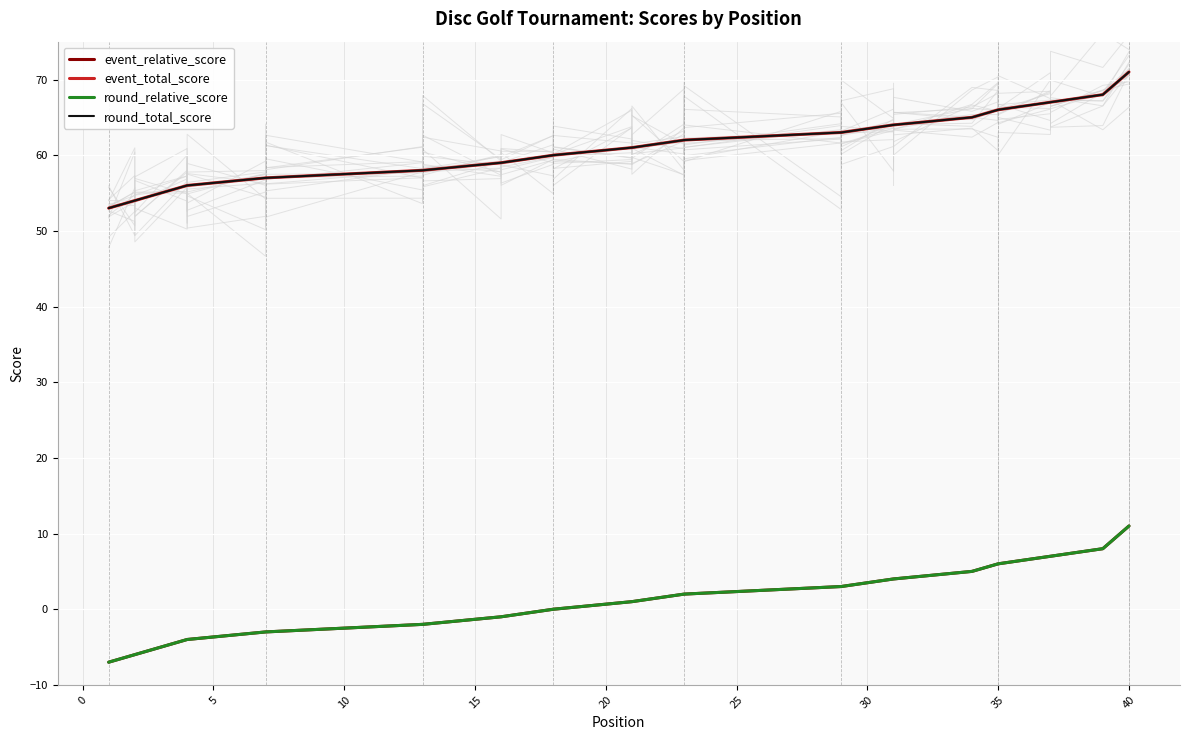

Which has a higher value, 0 or 22?

22